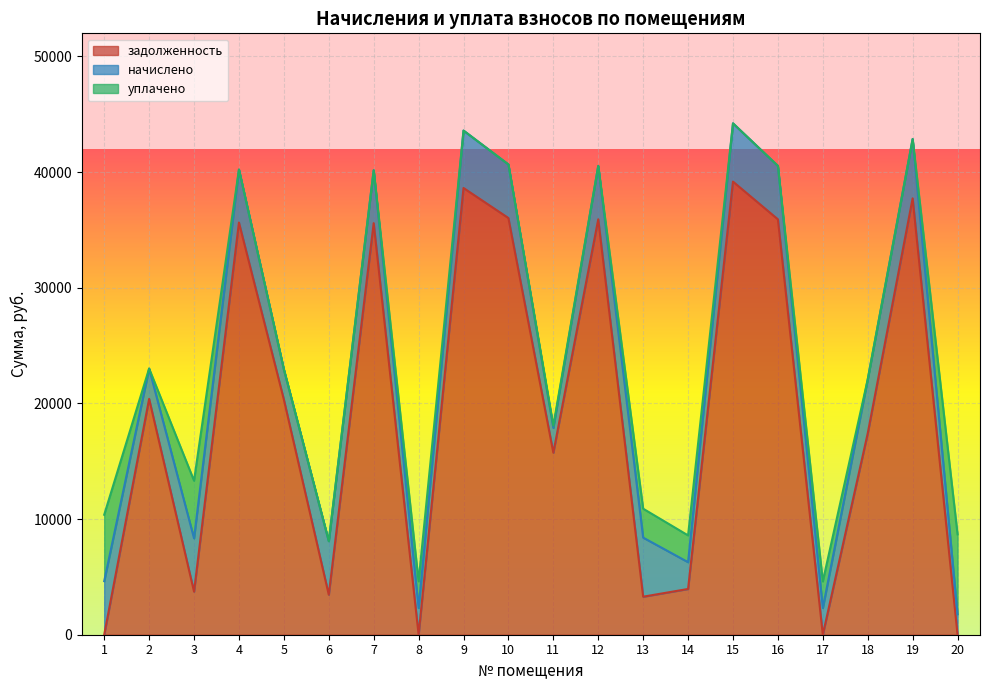

What is the average value of the задолженность series?

19147.0